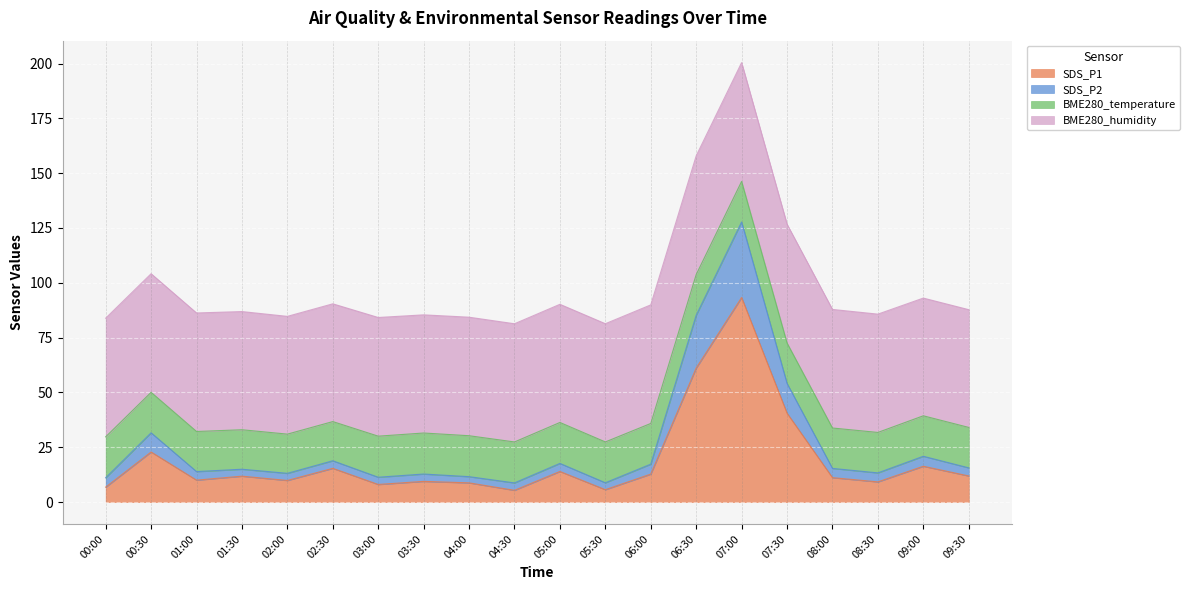

Which series changed the most between 04:30 and 09:30?

SDS_P1